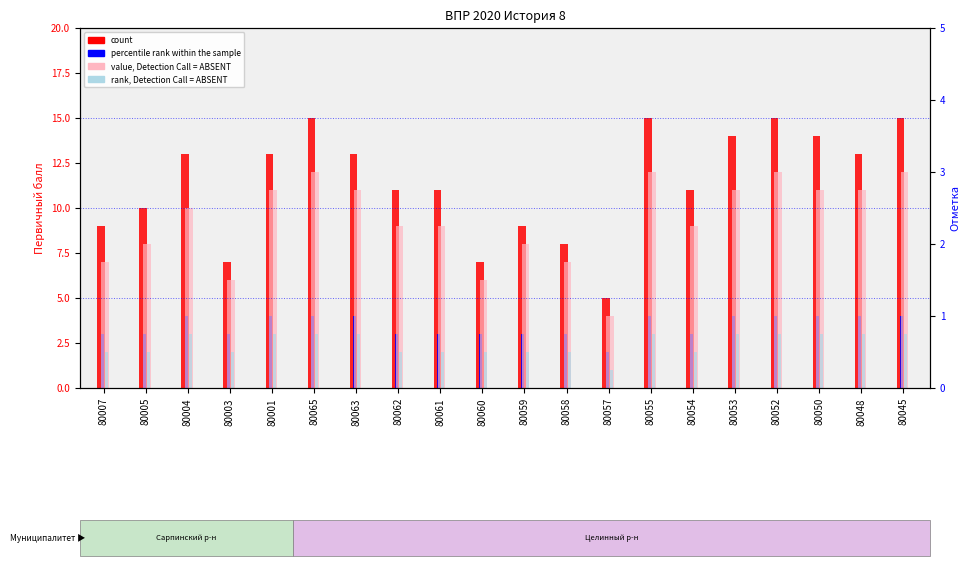

Between 80004 and 80058, which series saw the biggest shift?

count